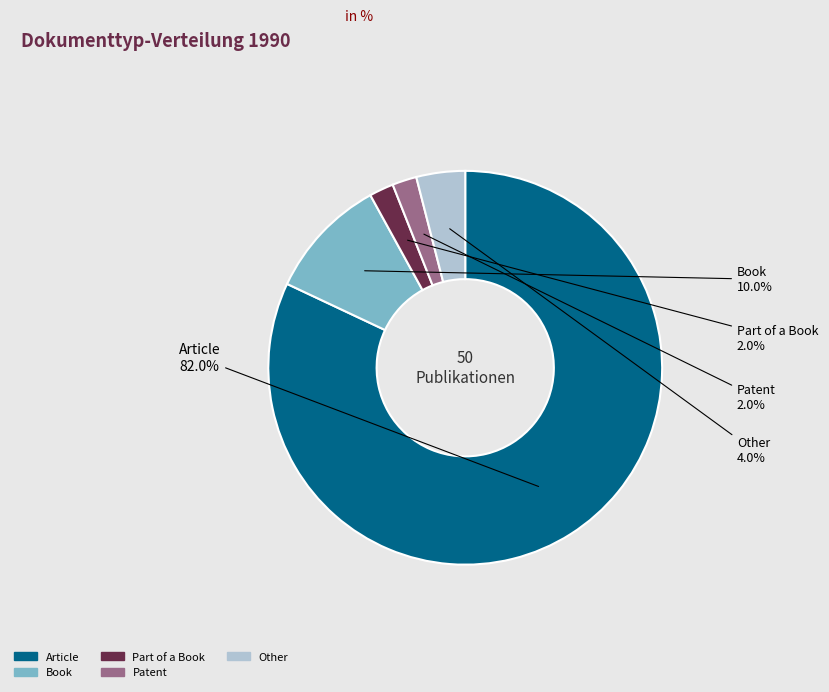

To the nearest percent, what percentage of the pie is Patent?

2%